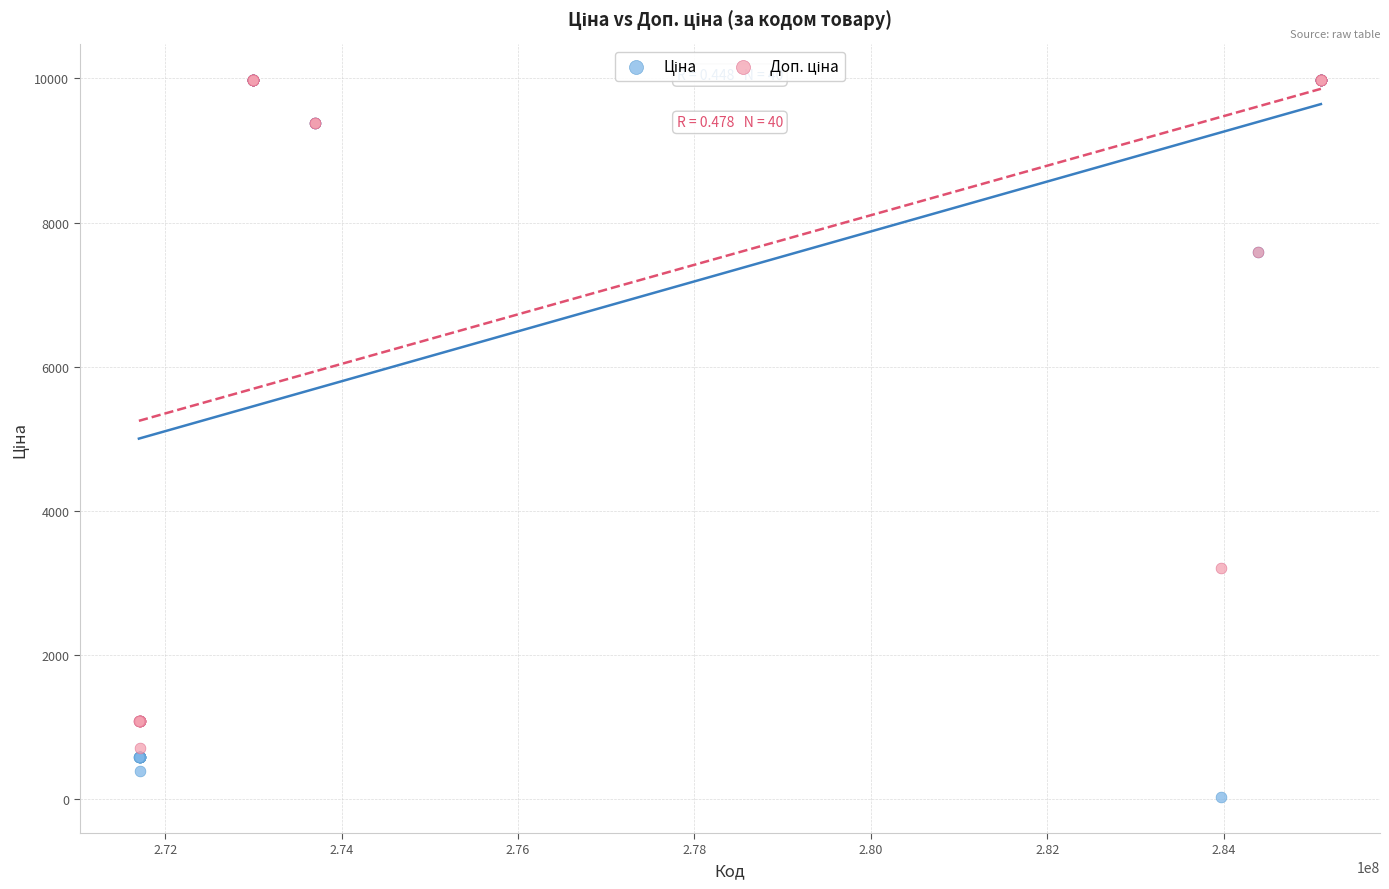

Across all series, what Y value is closest to 5003?

3205.0